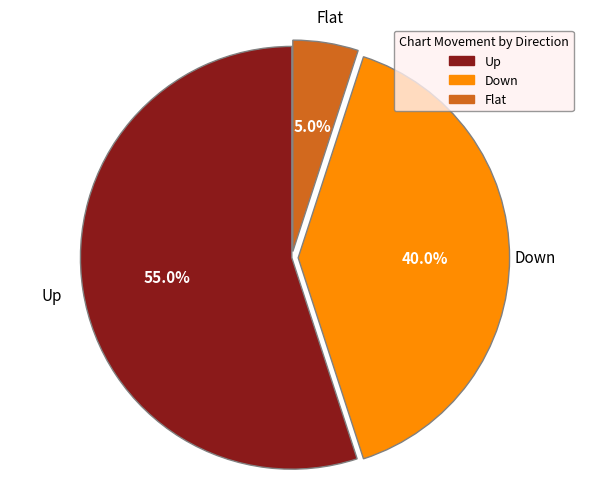

Does any single category account for the majority?

Yes